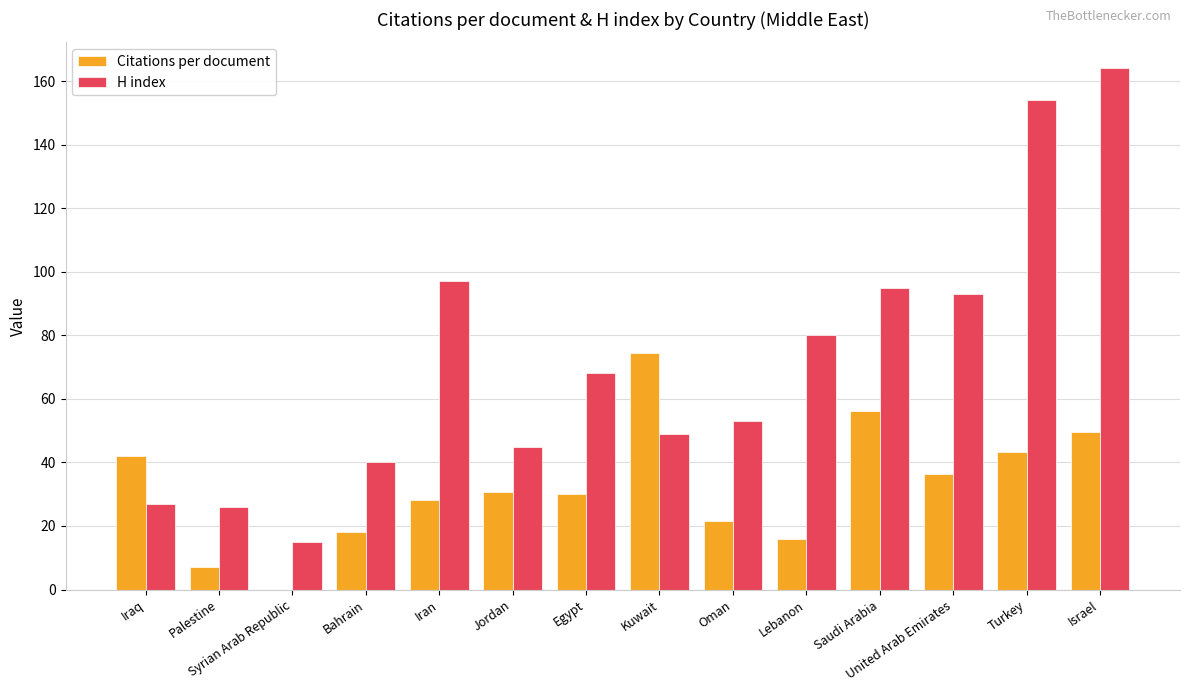

Where does the H index series first go above 68?

Iran